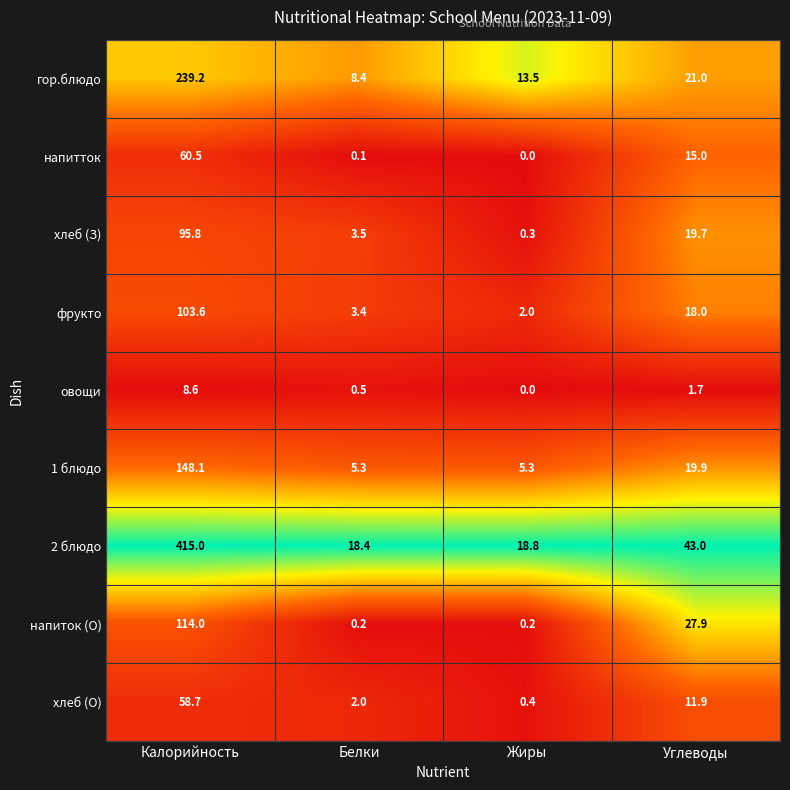

Which label corresponds to the smallest value in the chart?

Жиры